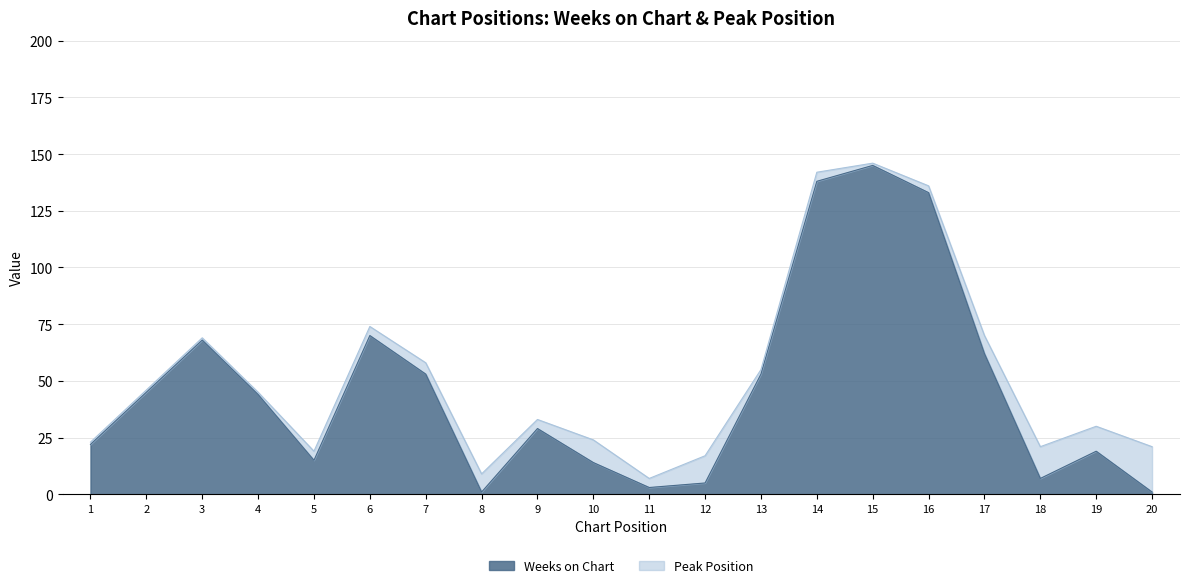

What is the sum of all values?

927